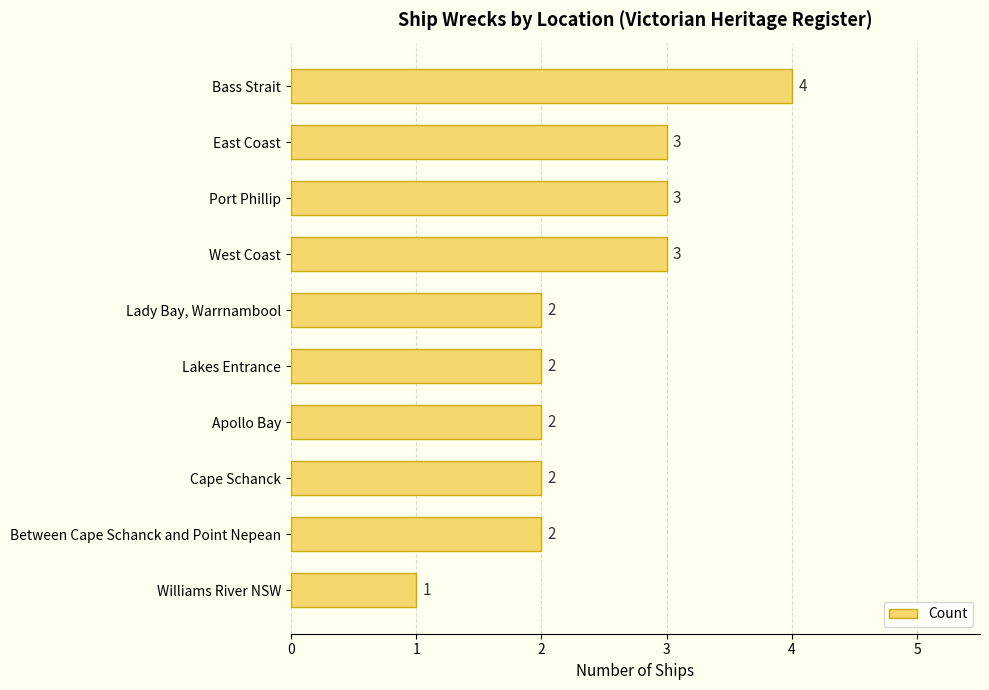

Reading bottom to top, transcribe all the data shown in this chart.

1	2	2	2	2	2	3	3	3	4